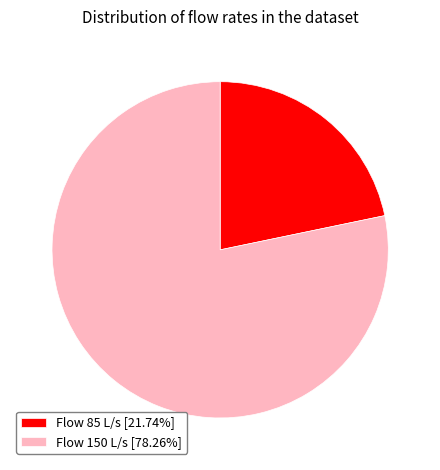

What is the ratio of the value at Flow 150 L/s [78.26%] to the value at Flow 85 L/s [21.74%]?

3.6